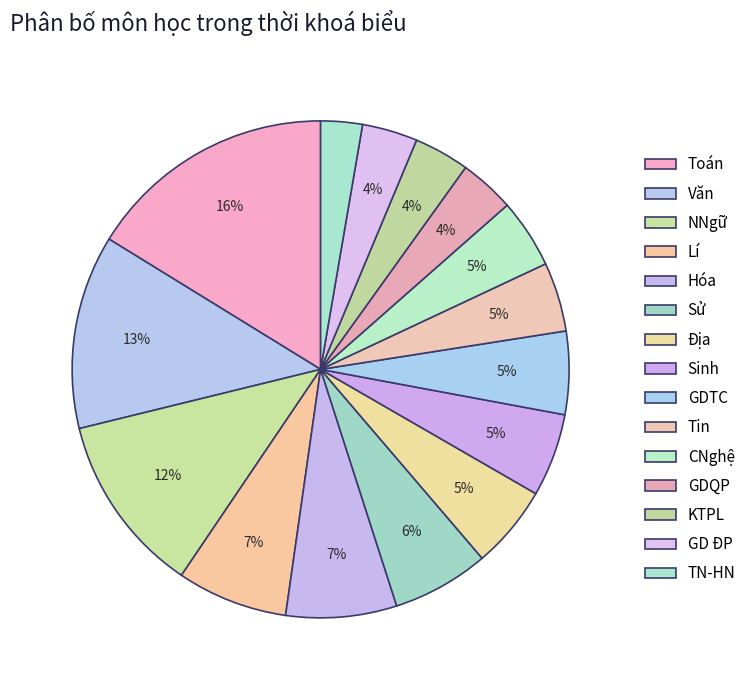

Does Tin account for over 50% of the chart?

No